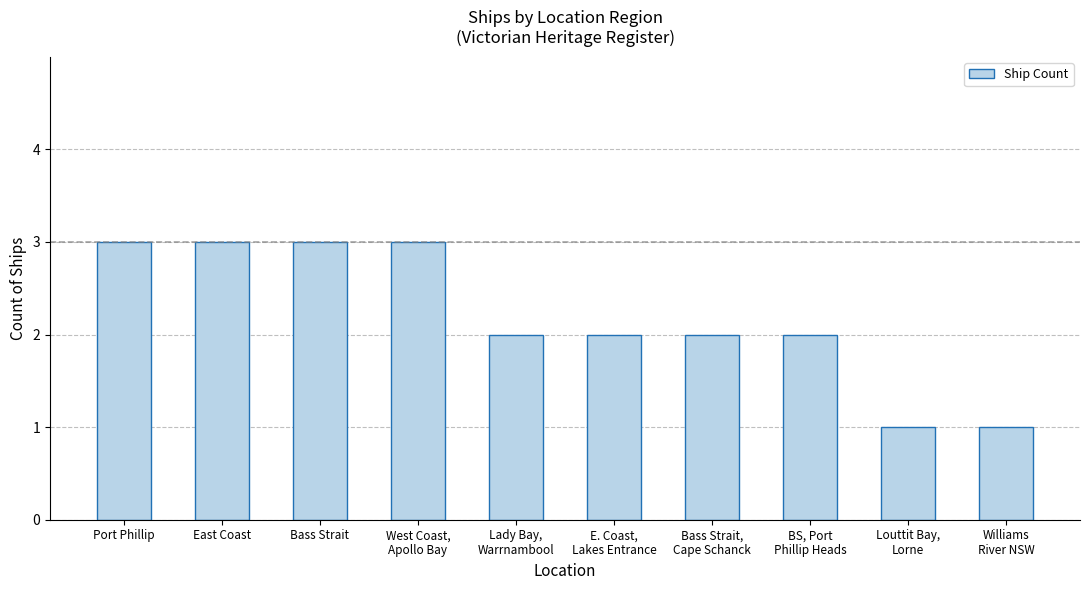

What is the label of the 6th bar from the right?

Lady Bay,
Warrnambool